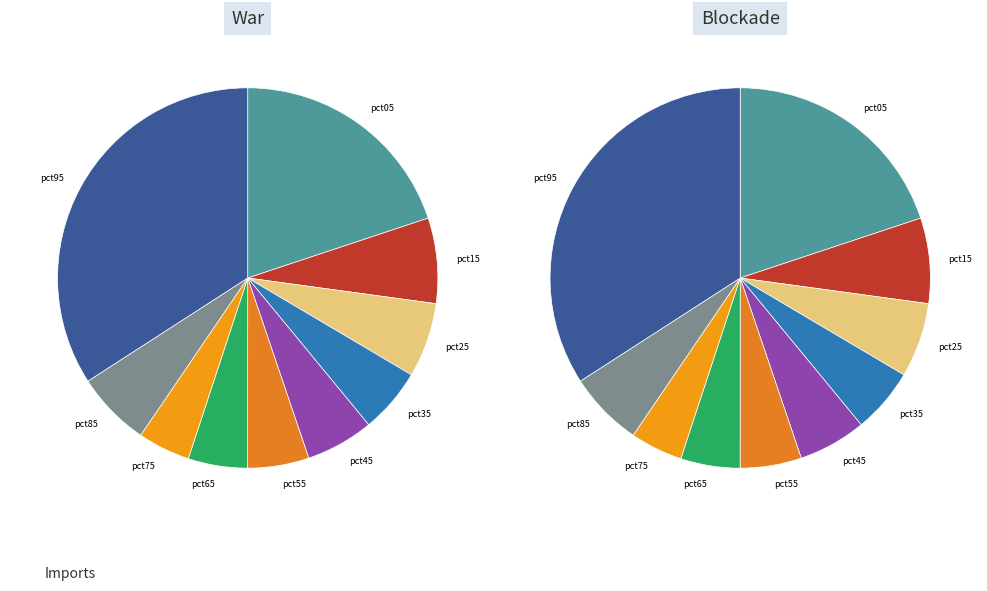

What percentage do pct05 and pct95 together represent?

54.0%